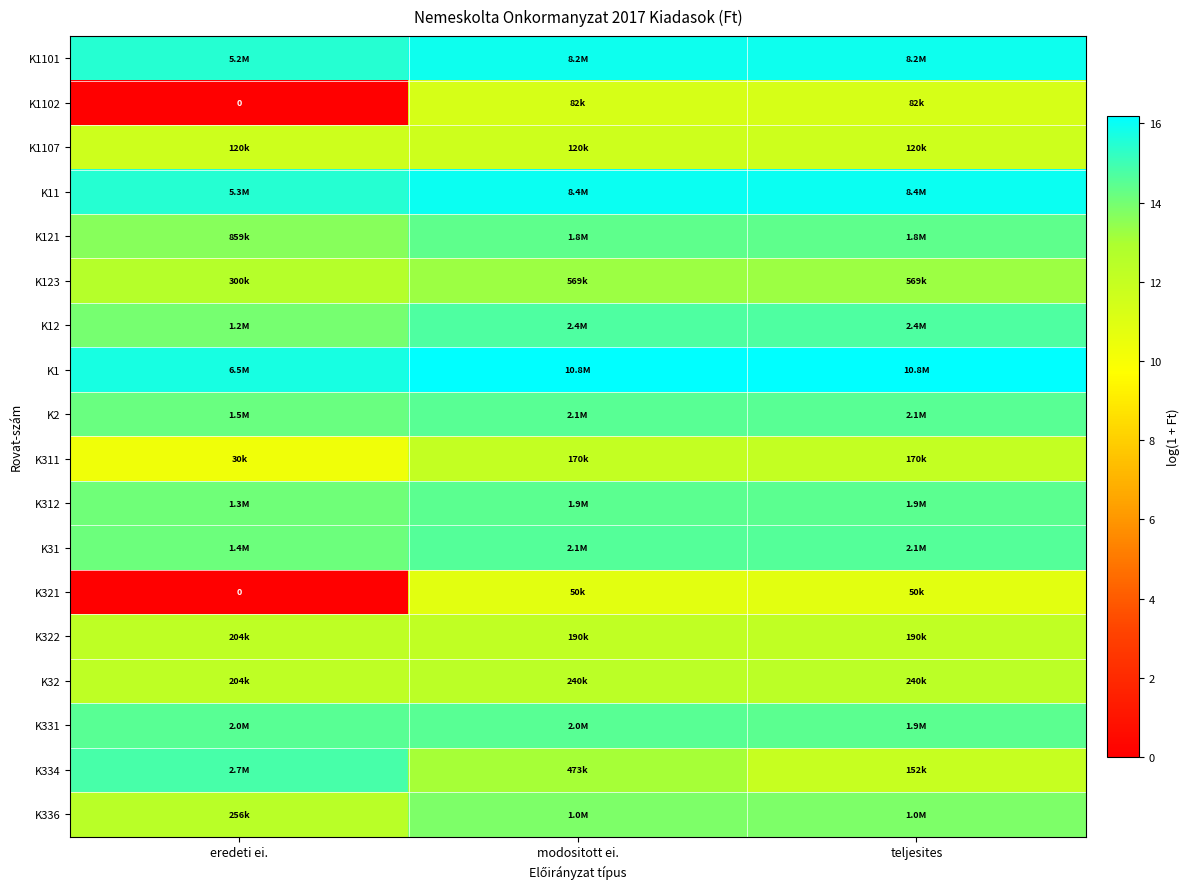

How many series are shown in this chart?

18